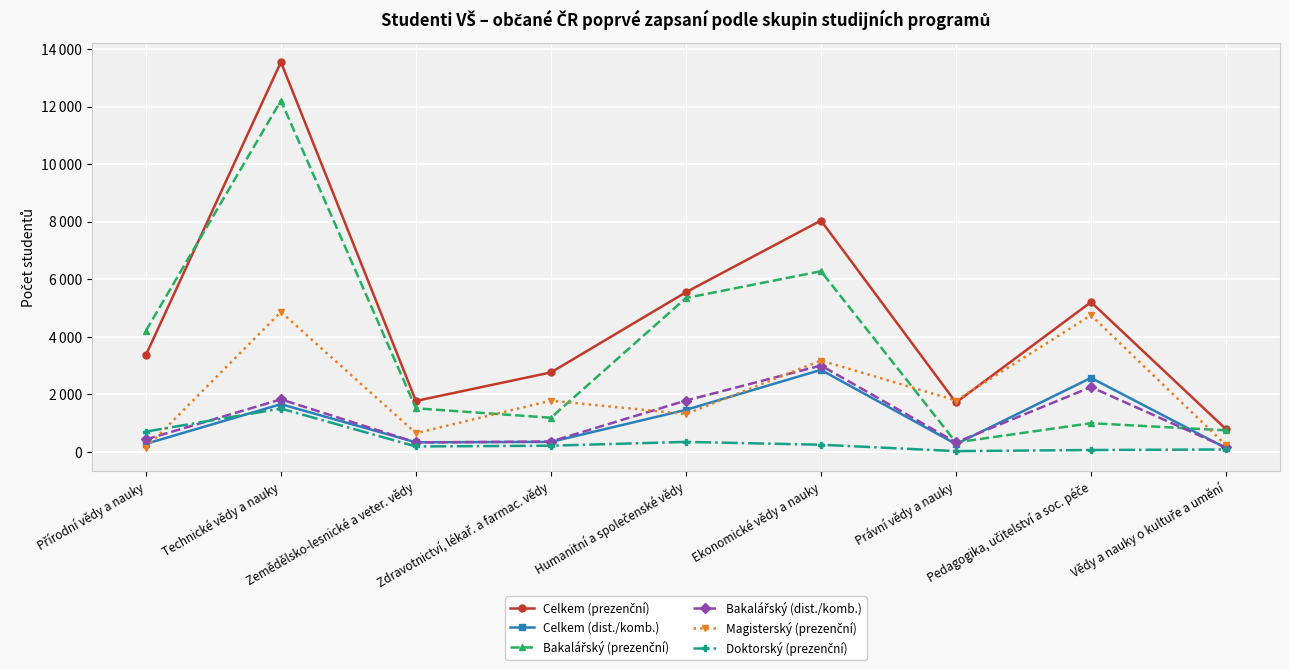

At which label does Doktorský (prezenční) reach its minimum?

Právní vědy a nauky